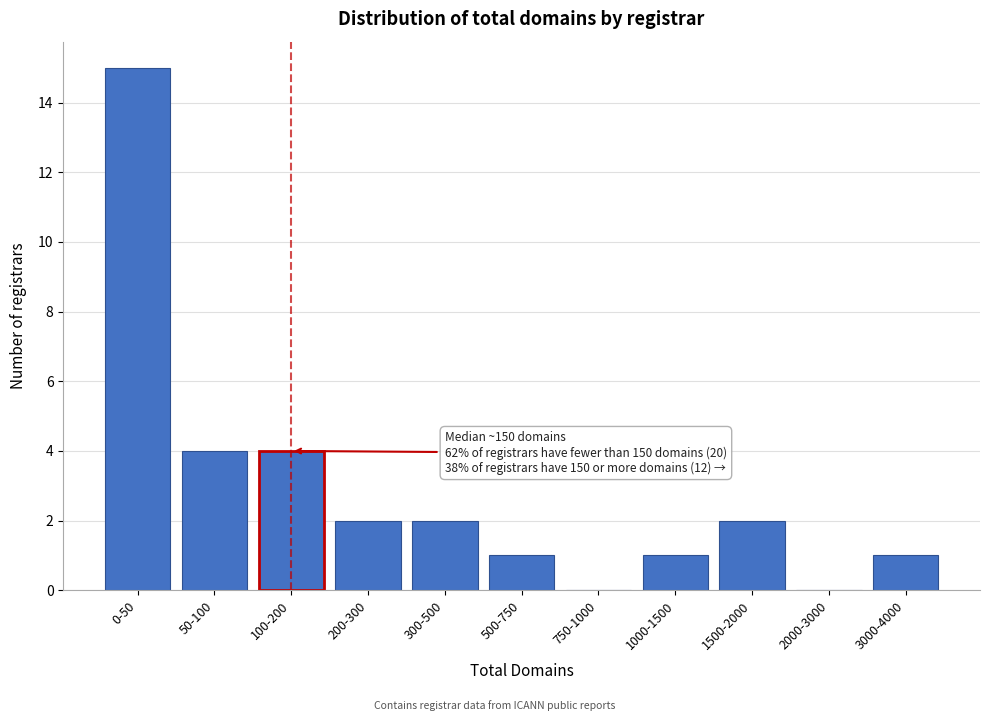

Reading right to left, what are all the values shown in this chart?

3000-4000=1	2000-3000=0	1500-2000=2	1000-1500=1	750-1000=0	500-750=1	300-500=2	200-300=2	100-200=4	50-100=4	0-50=15